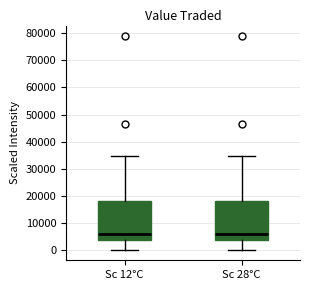

Where is the lower edge of the box for Sc 12°C on the y-axis? The values are not printed on the chart, so give them approximately, as read against the axis.

4000